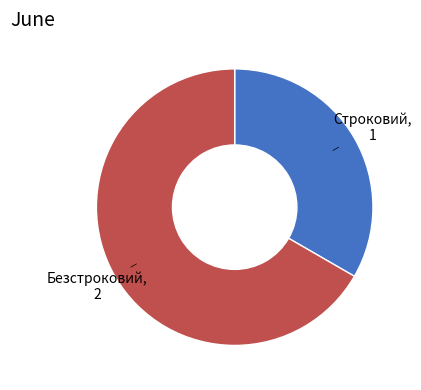

Rank the categories by value from lowest to highest.

Строковий, Безстроковий